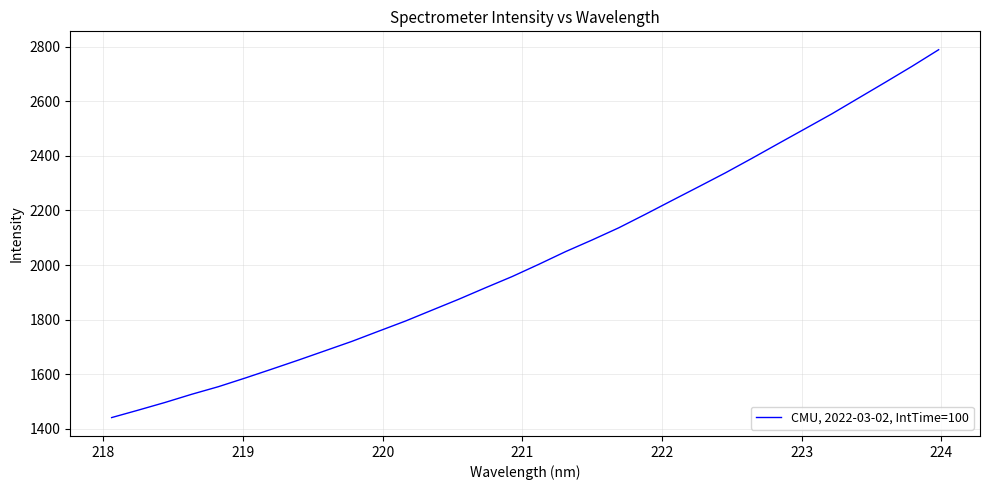

What is the minimum value shown in the chart?

1441.7